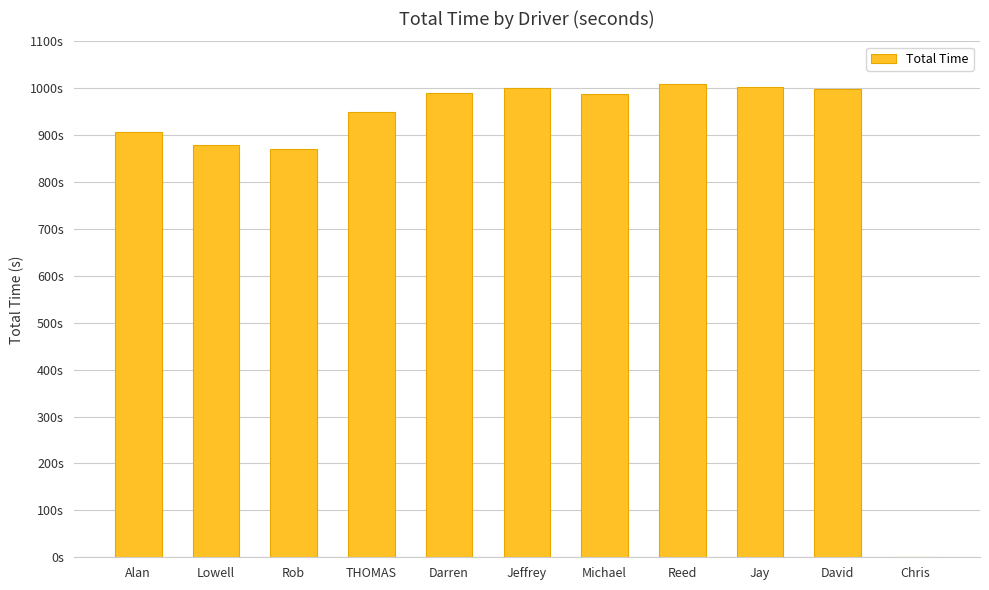

Approximately how many times larger is the value at Alan compared to THOMAS?

1.0